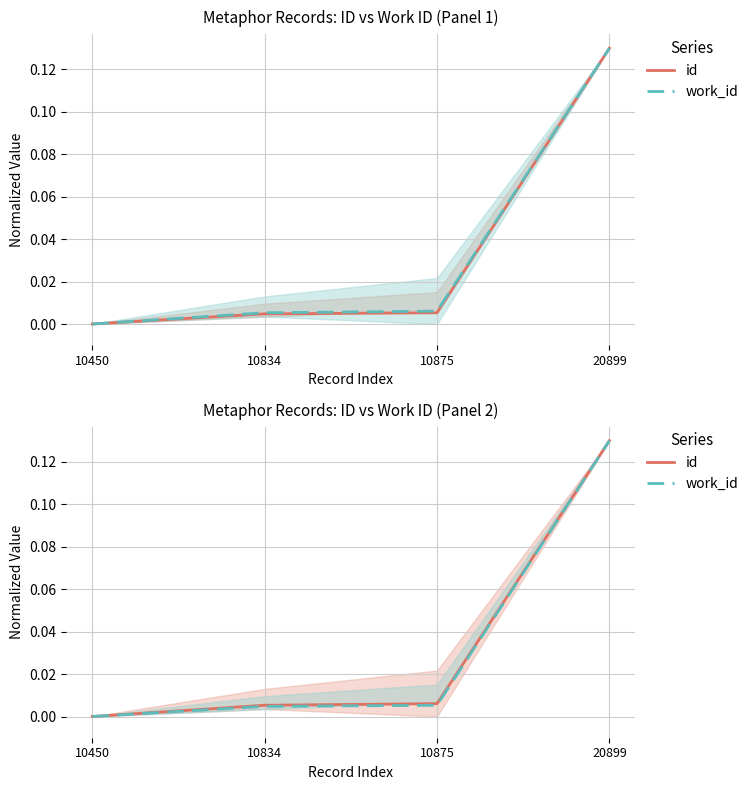

The id series shows 0.0 at 10834. True or false?

False